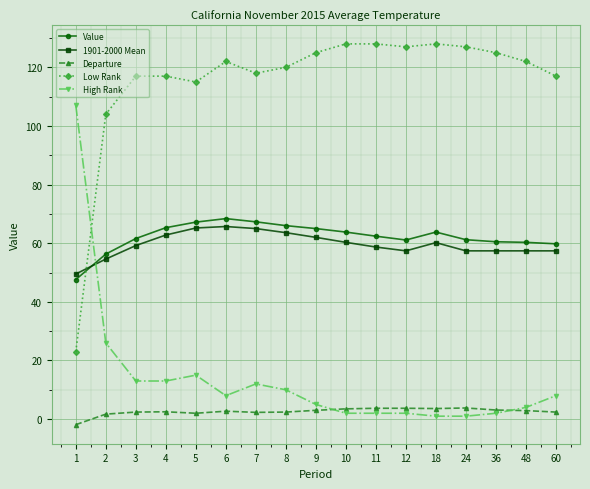

What value does the Value series have at 5?

67.2